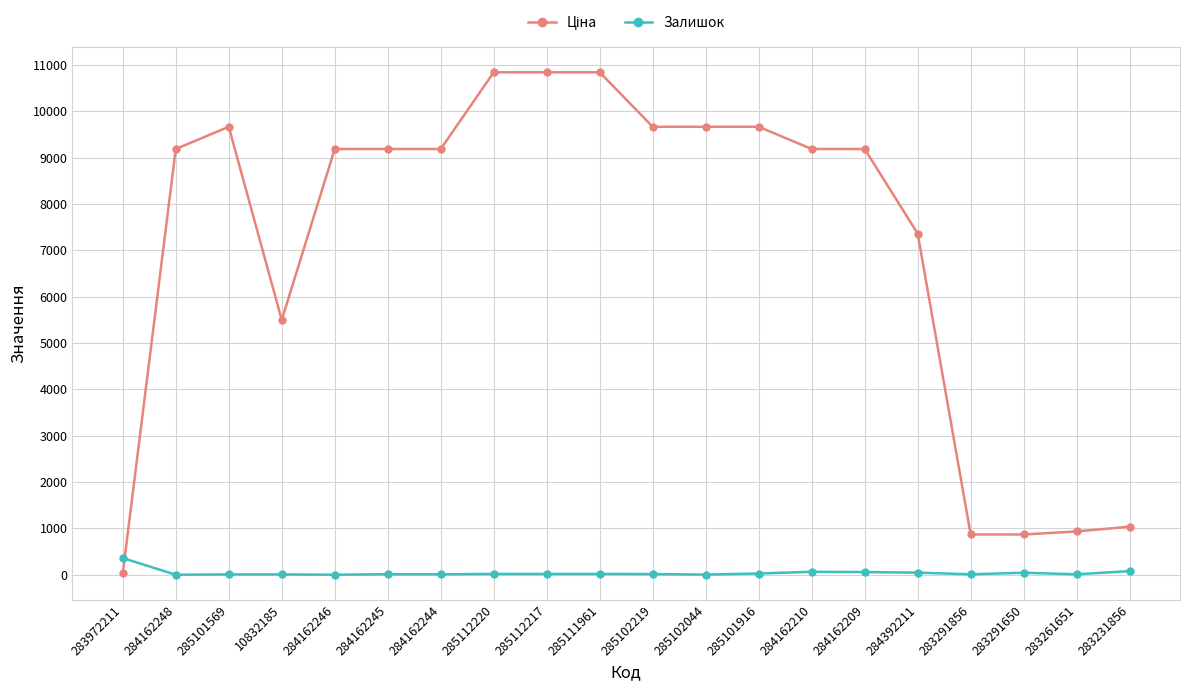

The Залишок series shows 14.0 at 285102219. True or false?

True